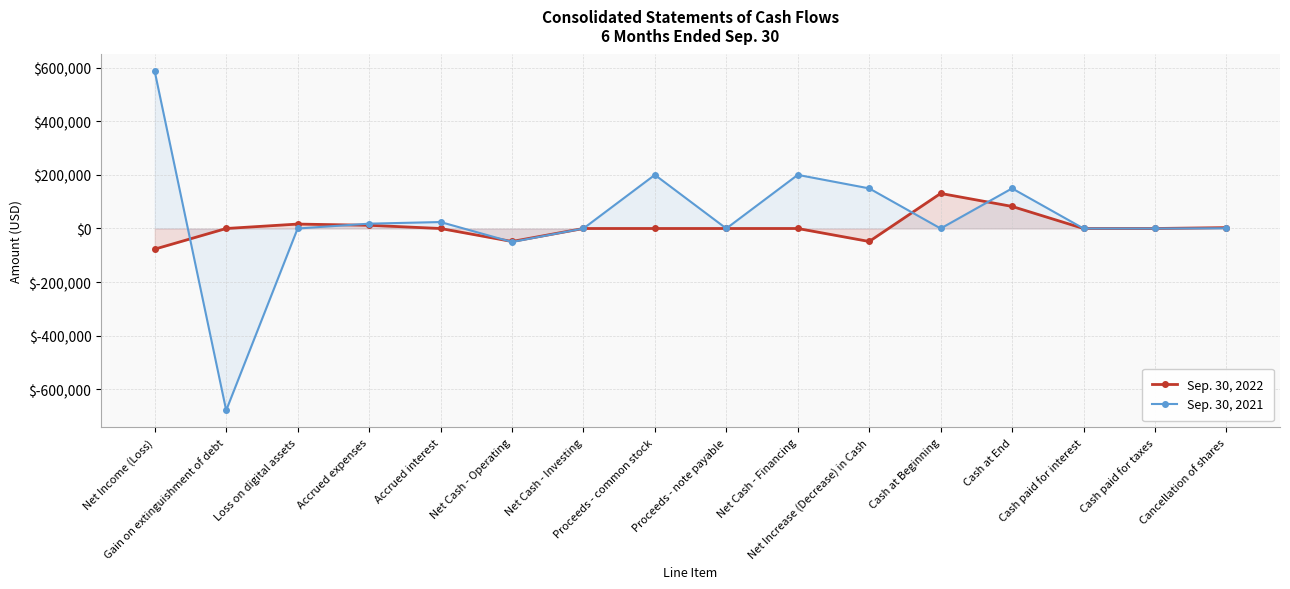

How many data points does each series have?

16